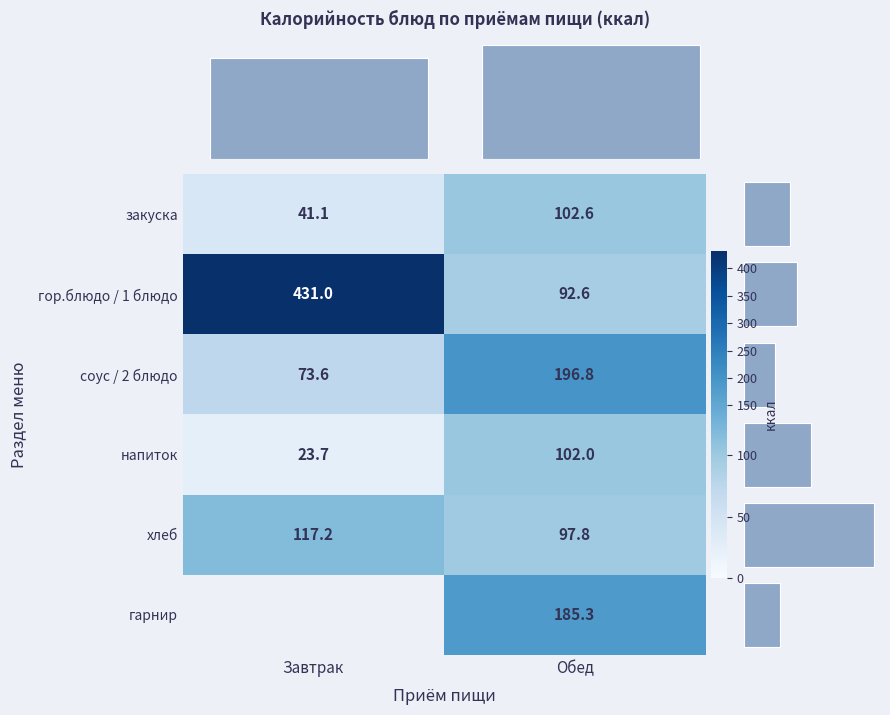

Read the закуска value at Обед.

102.6